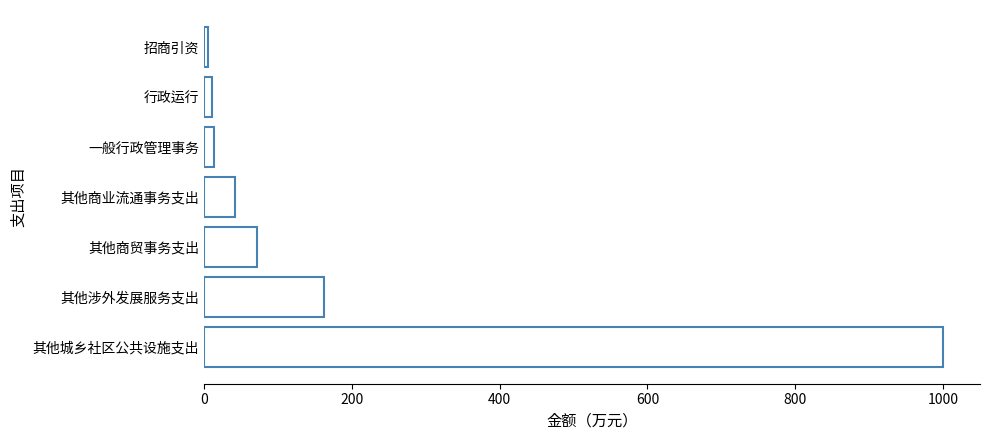

How many bars are there in total?

7